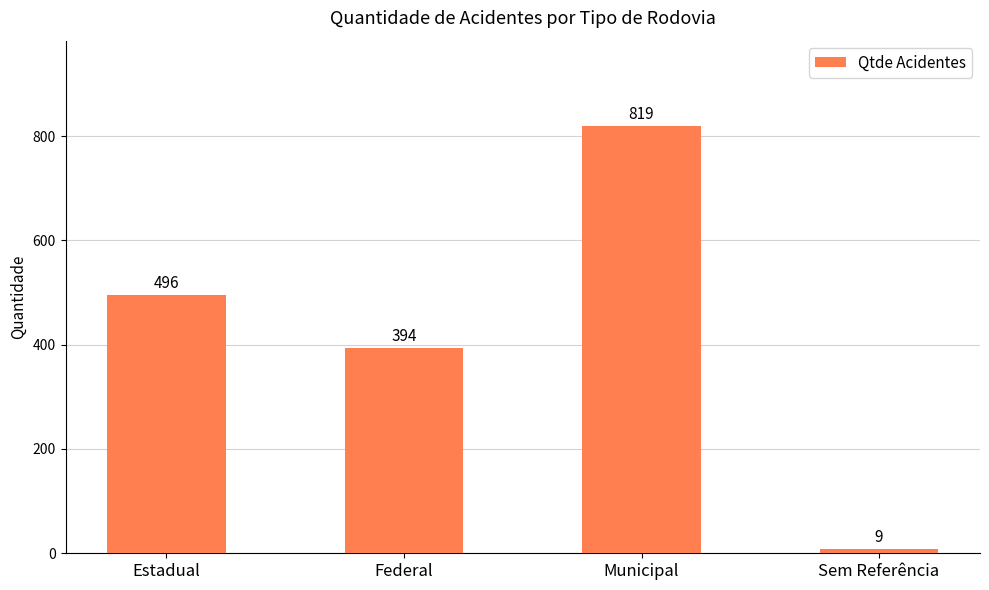

At which label is the value closest to 414?

Federal